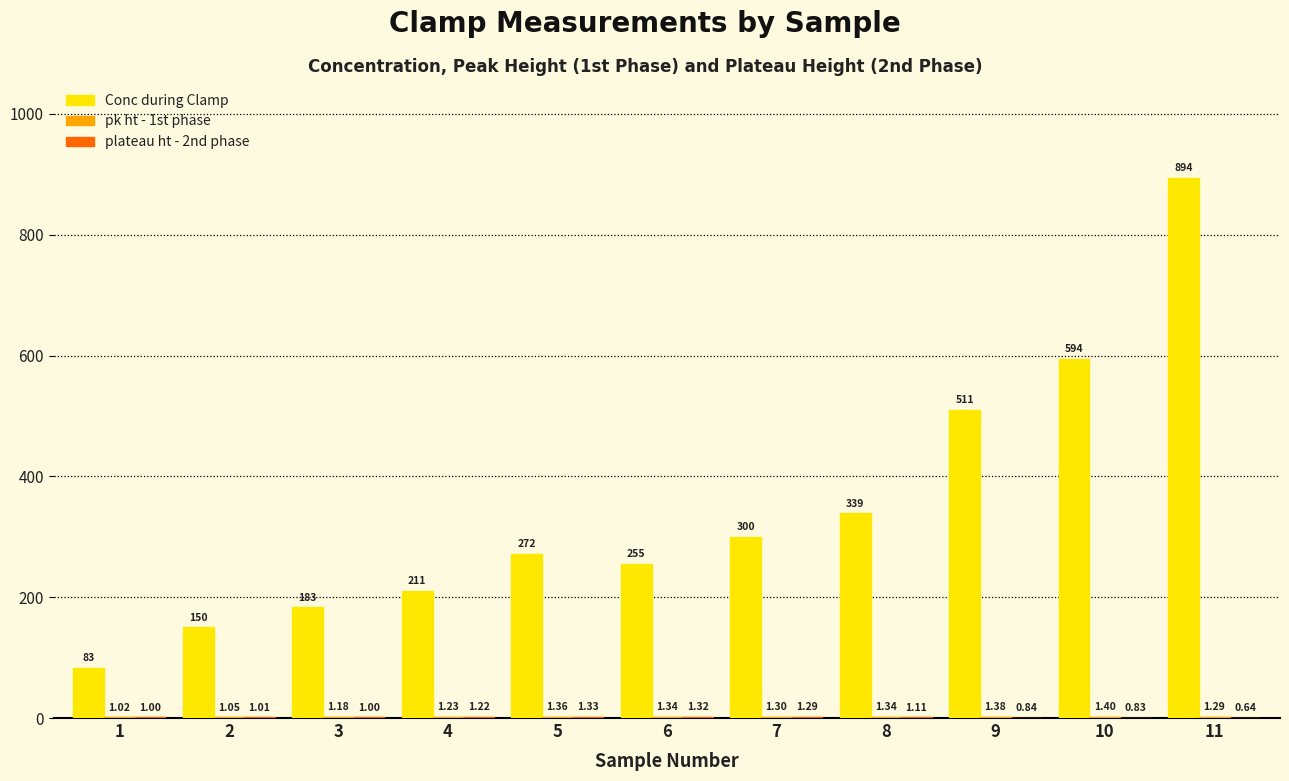

Between 4 and 6, which series saw the biggest shift?

Conc during Clamp